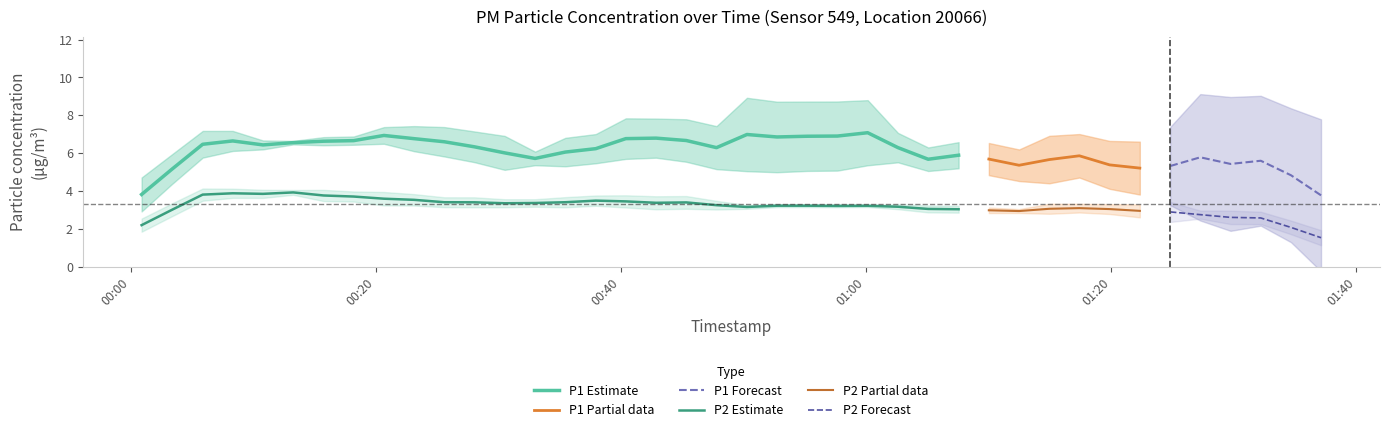

What is the maximum value for P1 Estimate?

7.1